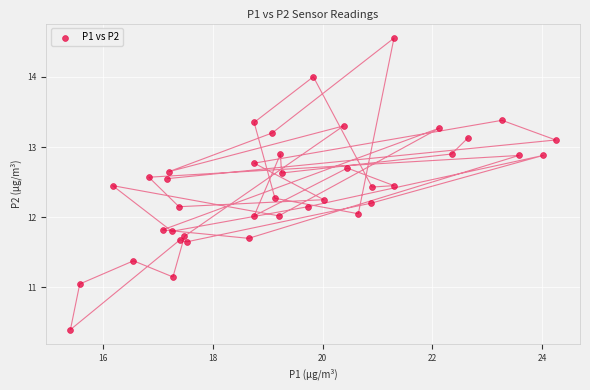

What is the range of X values (max minus min)?

8.8